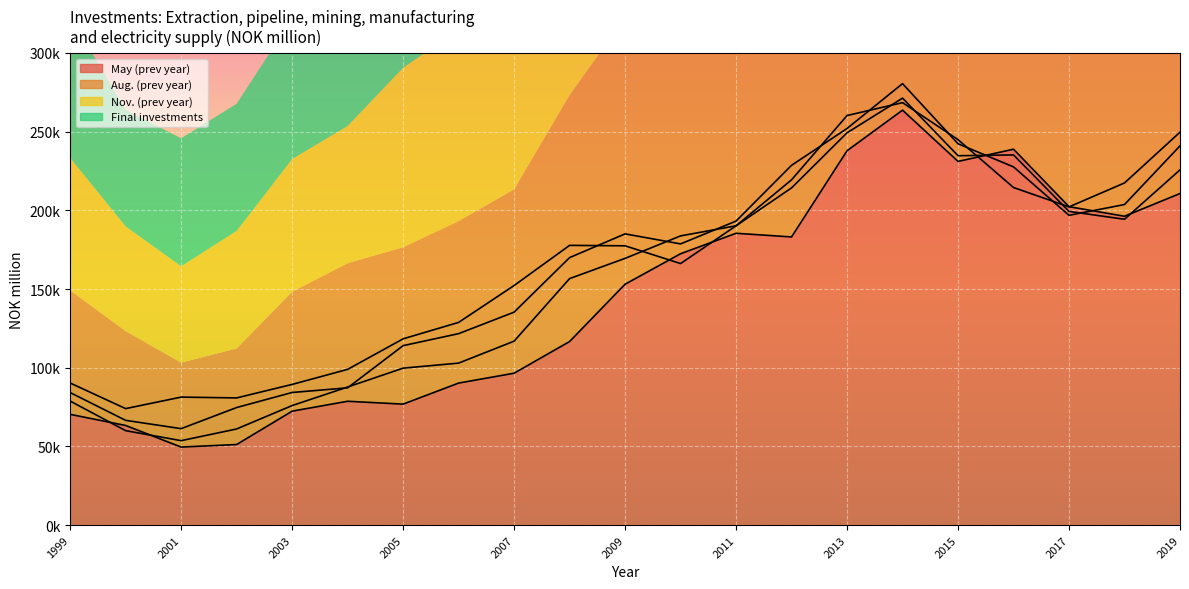

How many interior local valleys does the Nov. (prev year) series have?

3